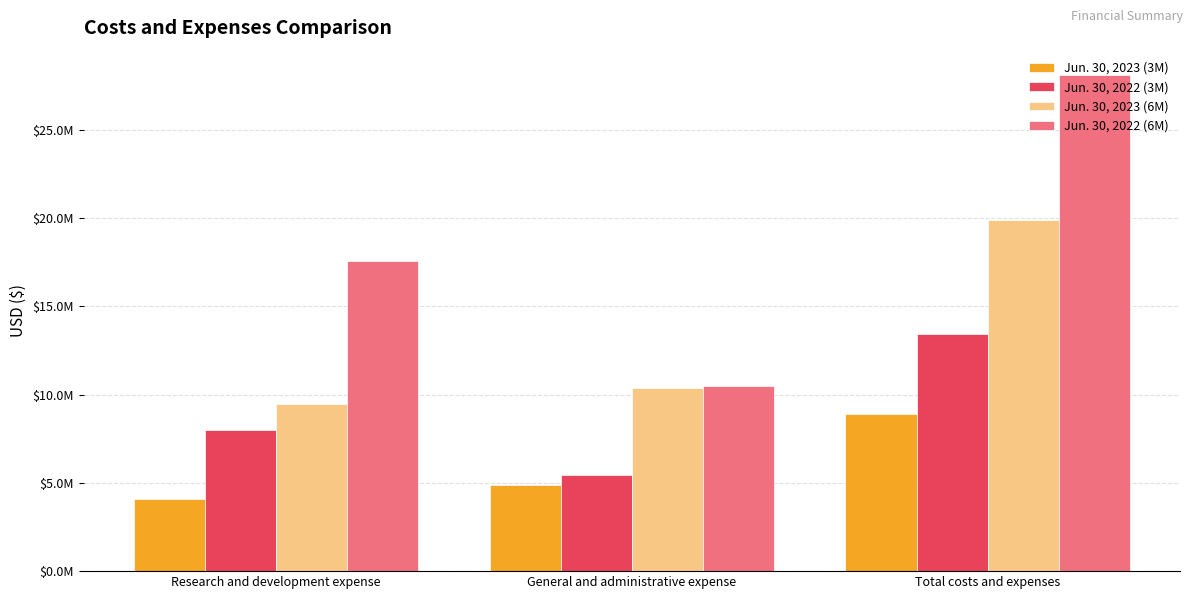

The Jun. 30, 2022 (3M) series shows 7973278 at Research and development expense. True or false?

True